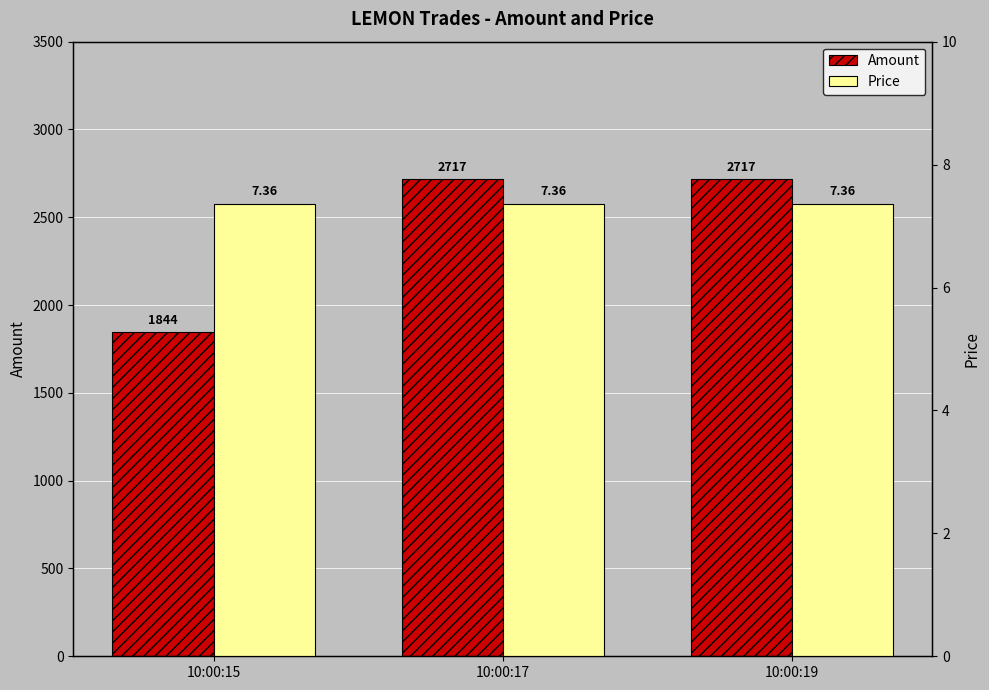

The value of Price at 10:00:15 is 3.6. True or false?

False